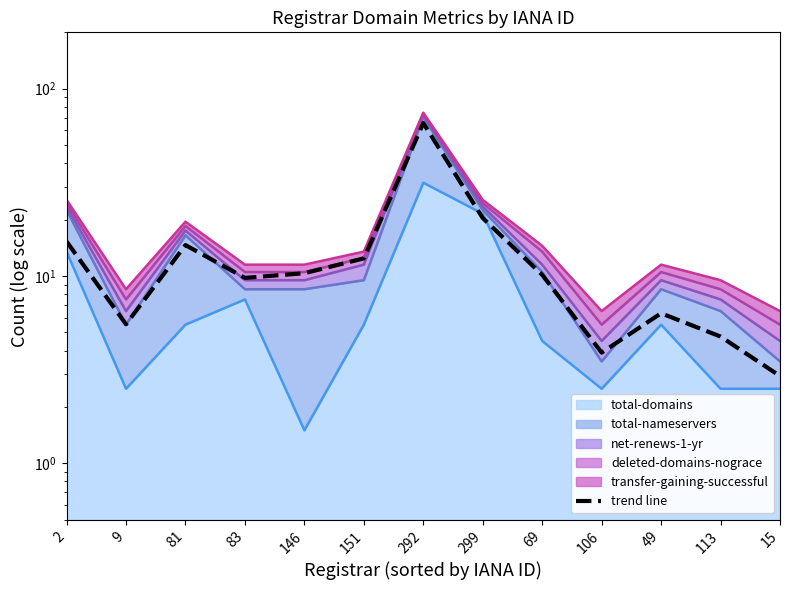

What is the difference between the second highest and minimum values?

17.5